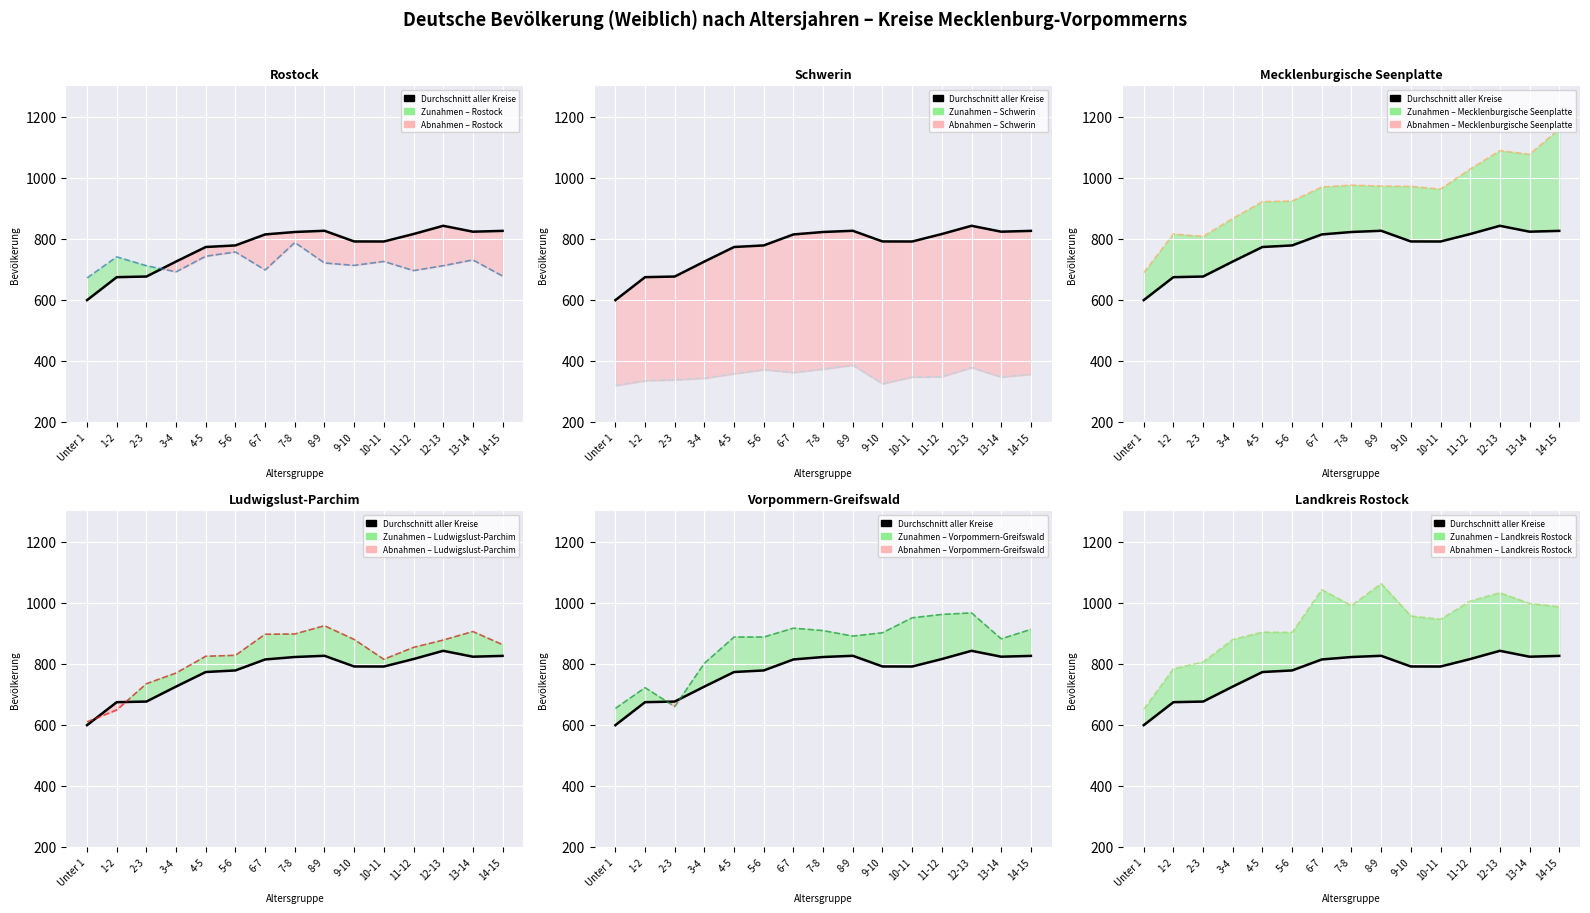

What is the maximum value shown in the chart?

842.8